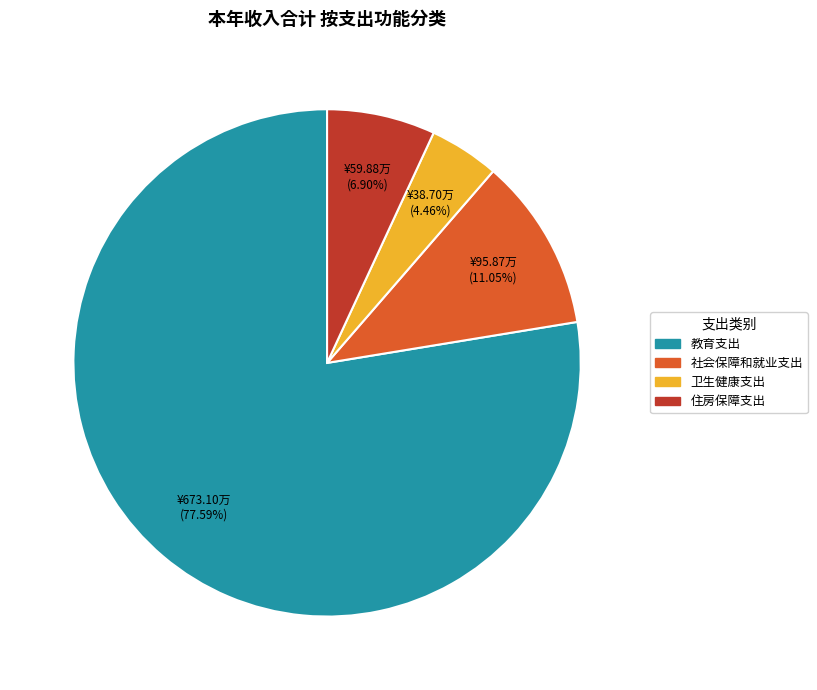

How many slices are in this pie chart?

4